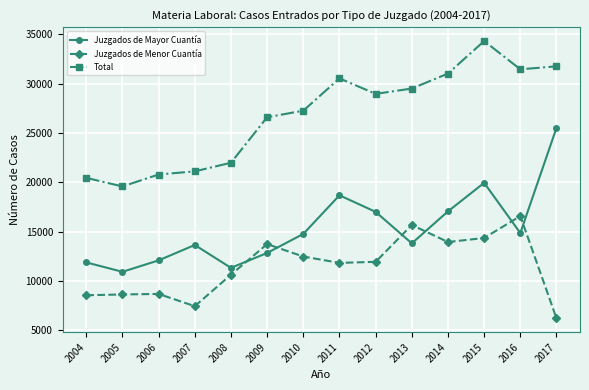

List the series in order of their peak value, lowest first.

Juzgados de Menor Cuantía, Juzgados de Mayor Cuantía, Total